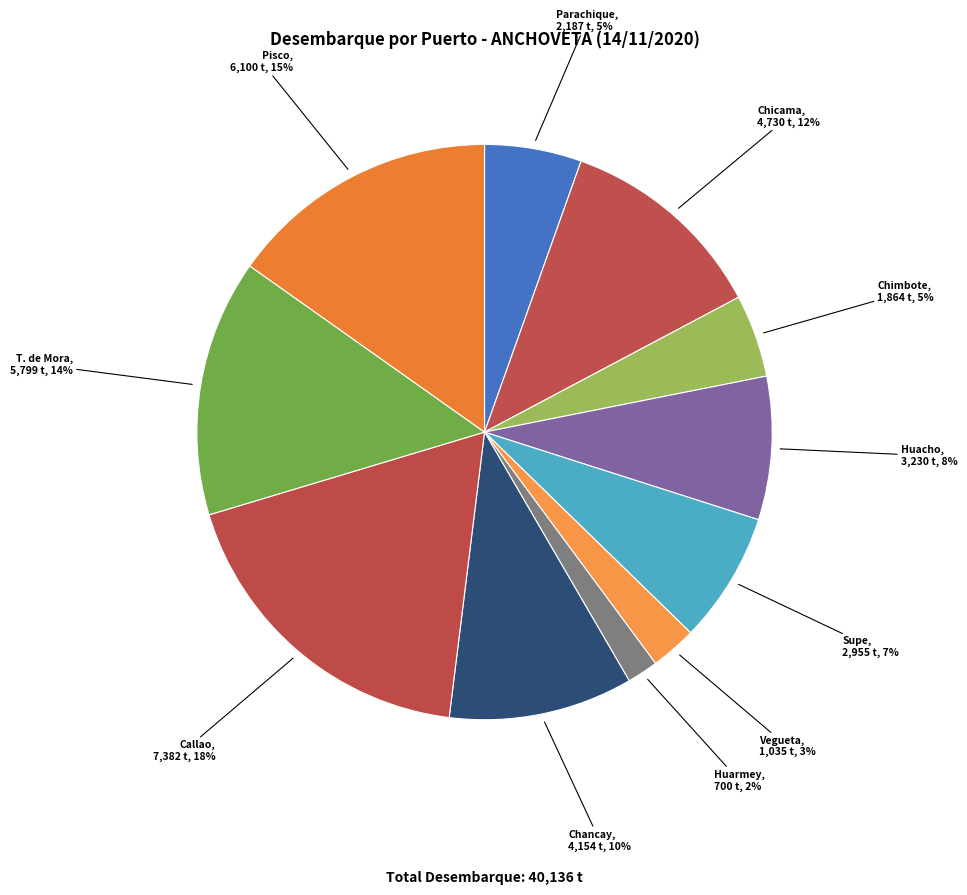

Is there any slice that represents more than half of the pie?

No